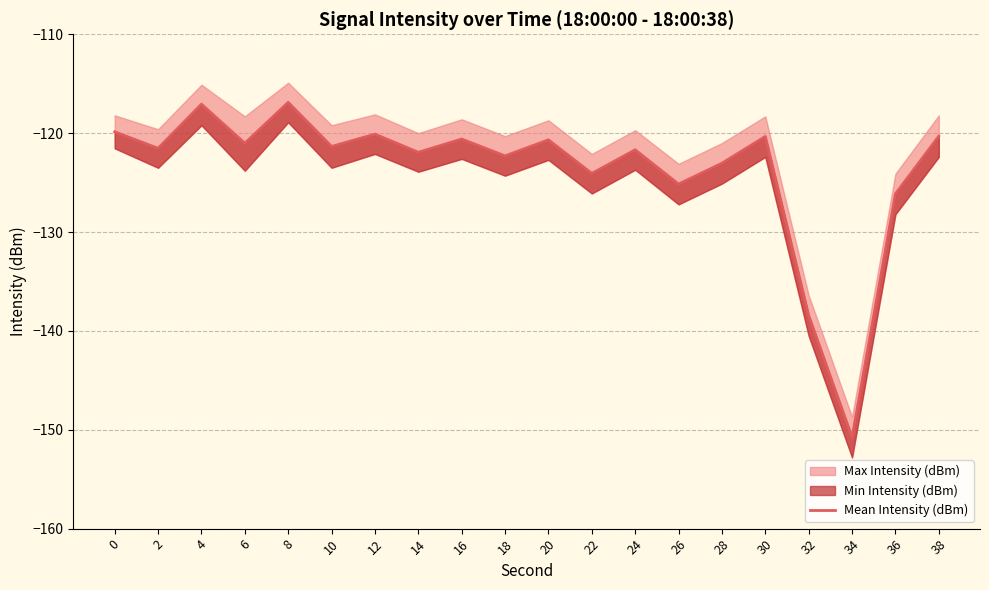

How many lines are shown in the chart?

1